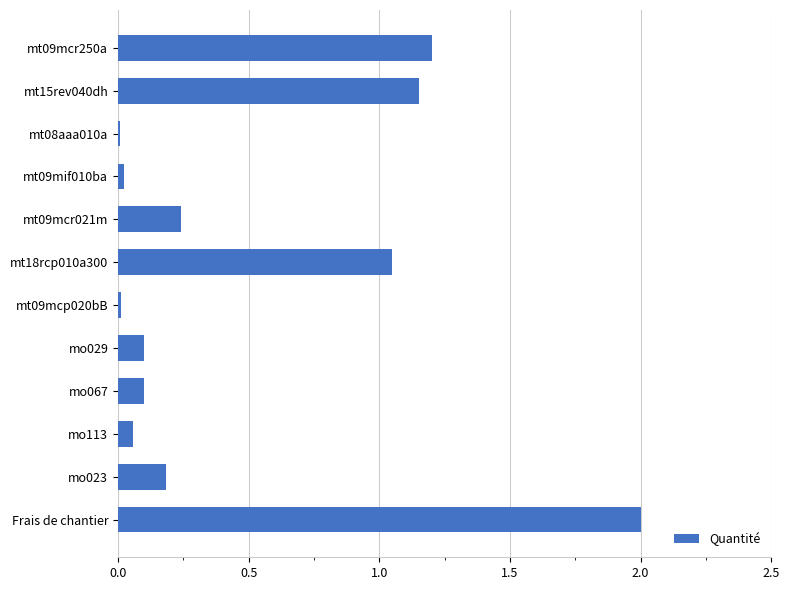

Approximately how many times larger is the value at mt18rcp010a300 compared to mt15rev040dh?

0.9